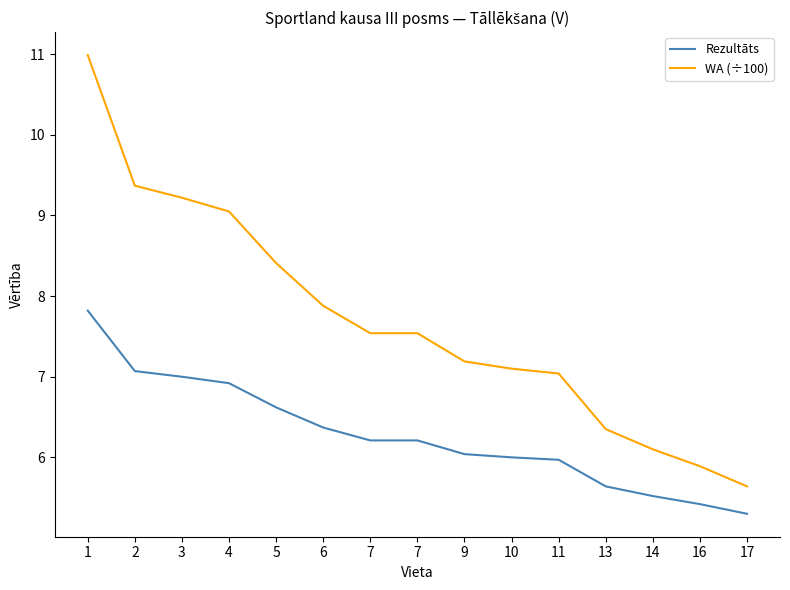

Rank the series by their average value, from lowest to highest.

Rezultāts, WA (÷100)